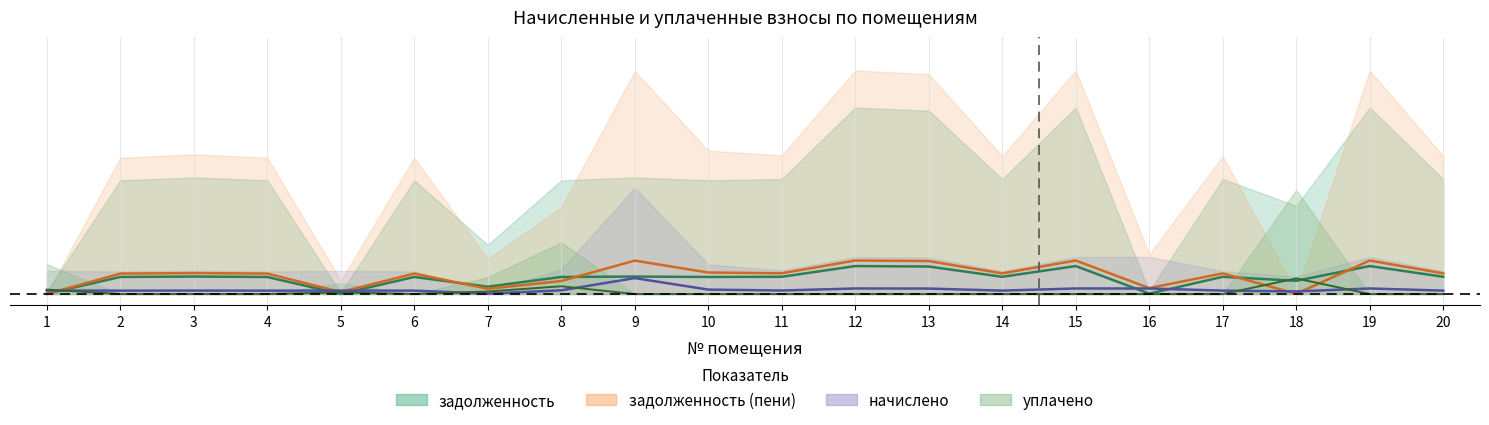

After their last crossing, which series has the higher values: задолженность or задолженность_пени?

задолженность_пени